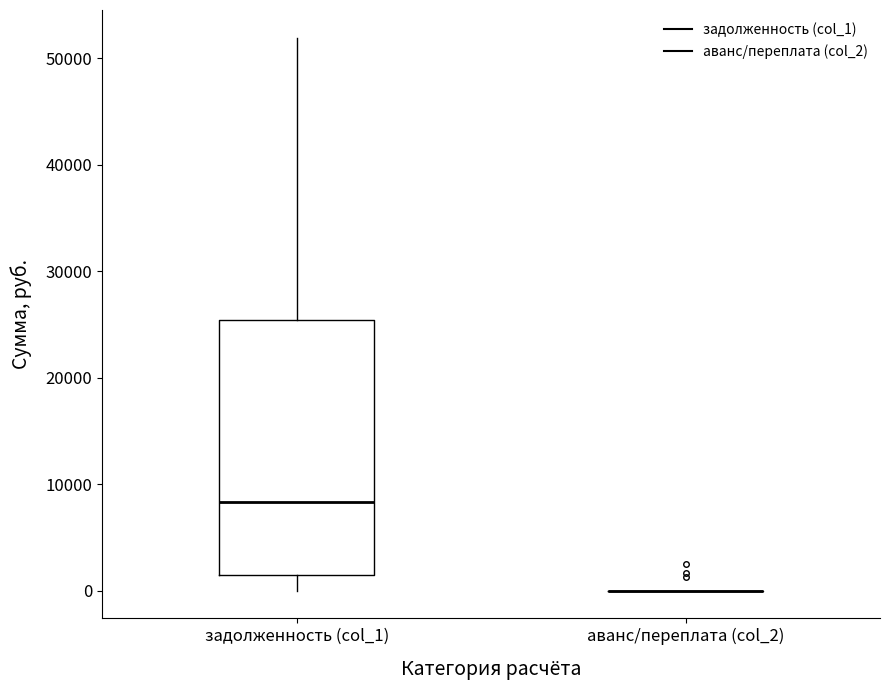

Comparing the boxes themselves (not the whiskers), which one is the tallest?

задолженность (col_1)